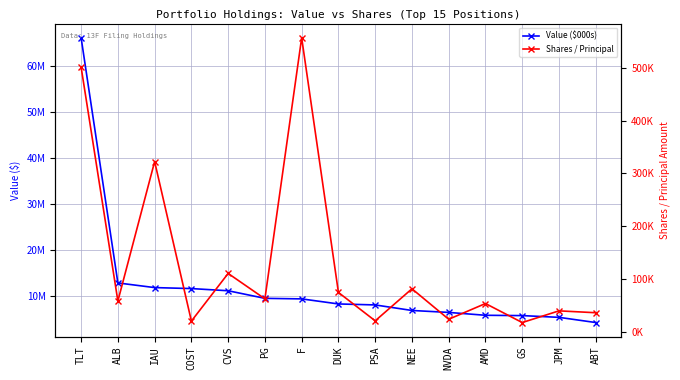

What is the label of the 10th point from the right?

PG